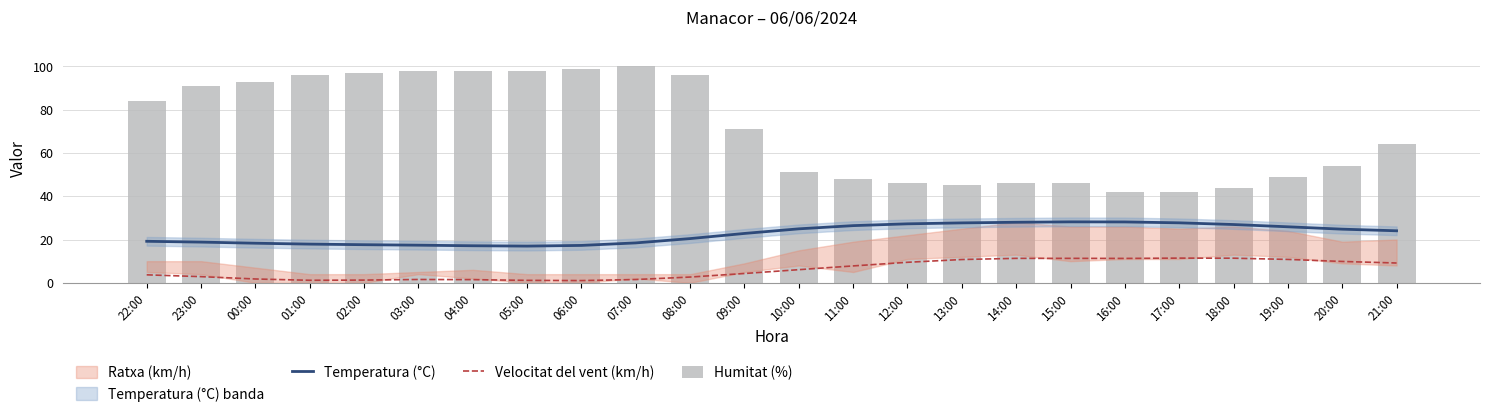

What is the average value of the Velocitat del vent (km/h) series?

6.0